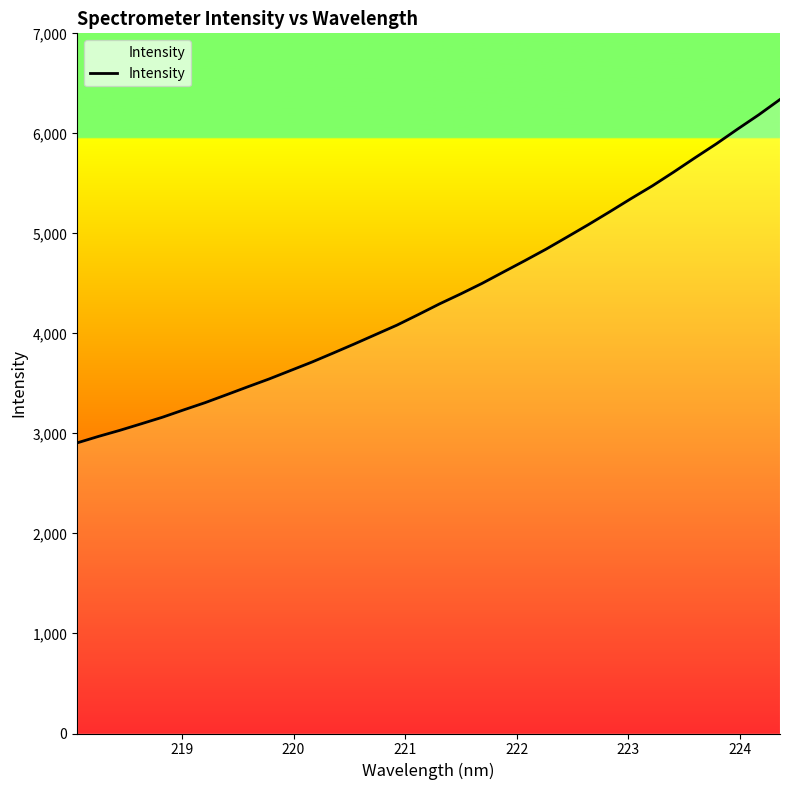

How many lines are shown in the chart?

1